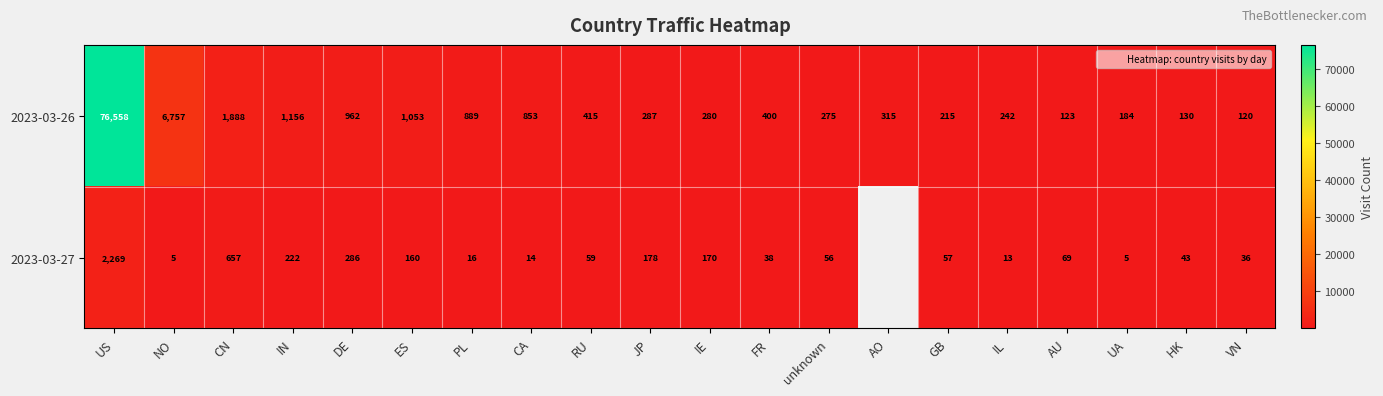

What is the difference between the highest and lowest values at DE?

676.0